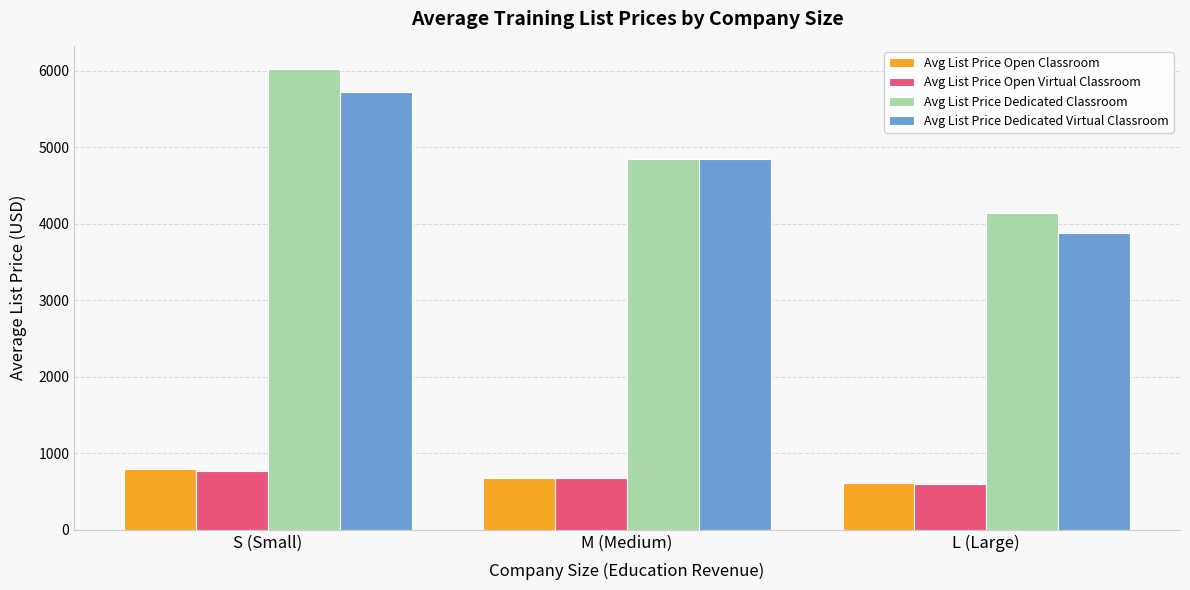

What is the difference between the maximum and minimum values in the Avg List Price Open Virtual Classroom series?

162.0